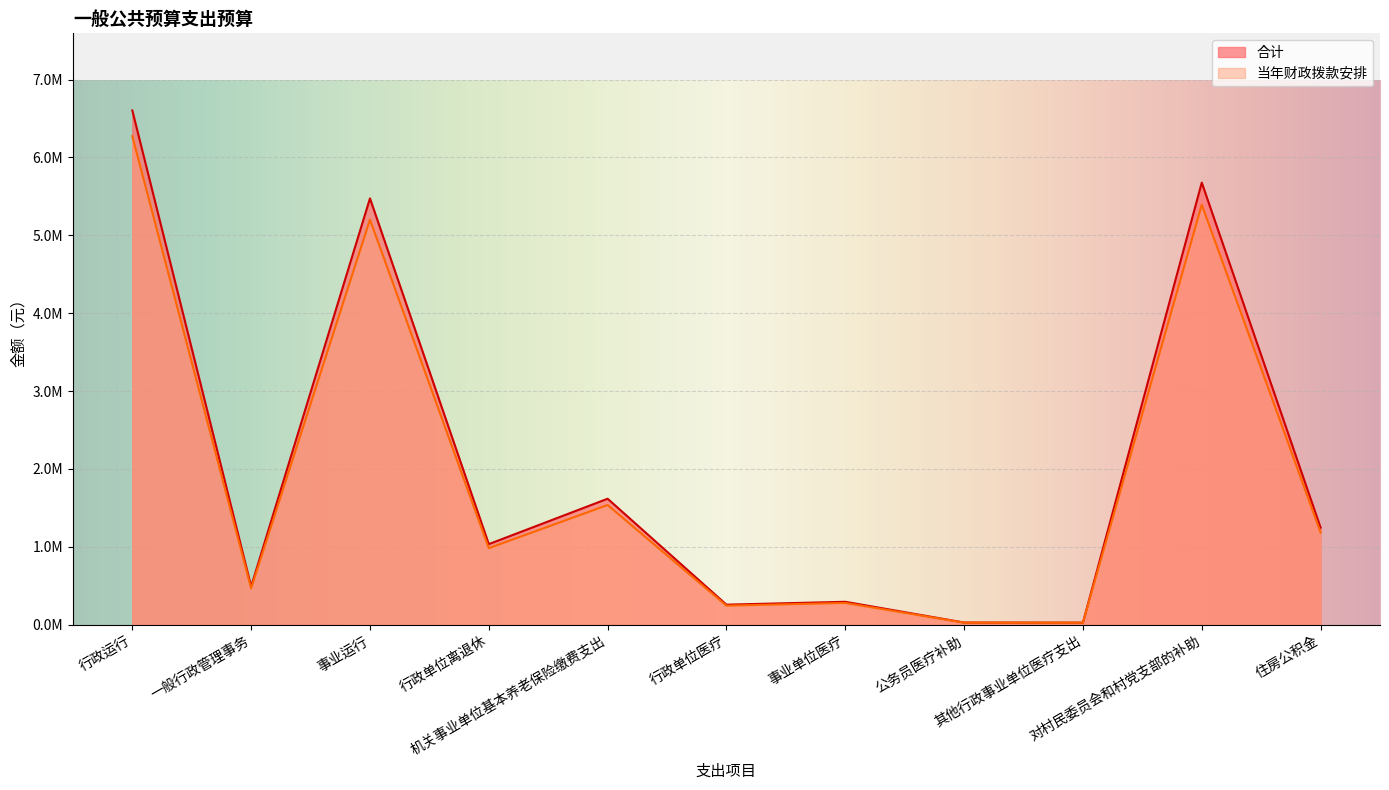

What is the maximum value for 合计?

6604142.0